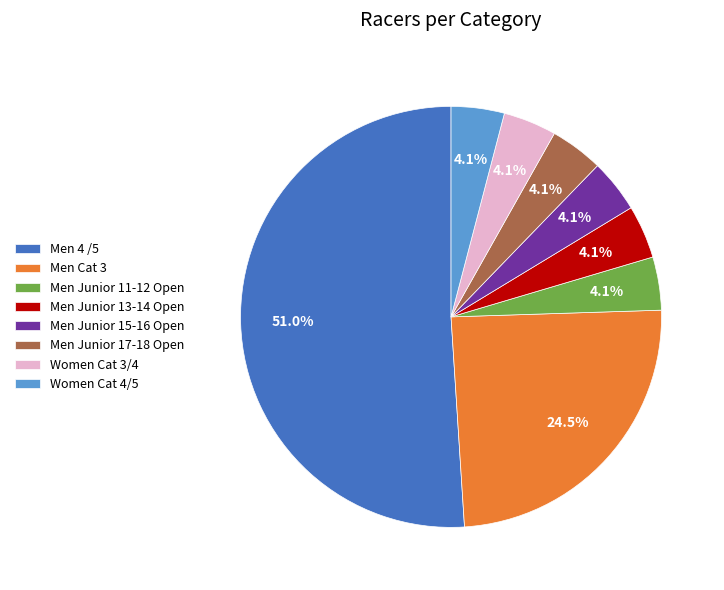

What percentage do Women Cat 4/5 and Men Junior 11-12 Open together represent?

8.2%